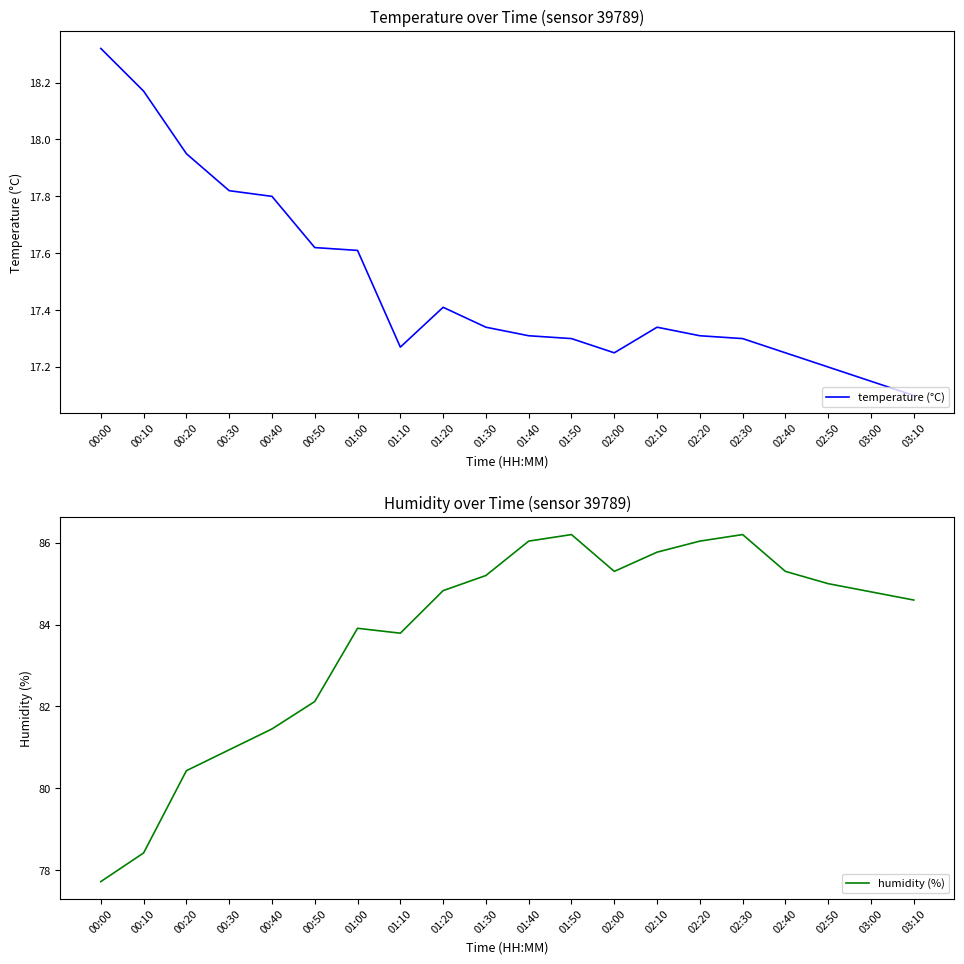

What is the label of the 16th point from the left?

02:30